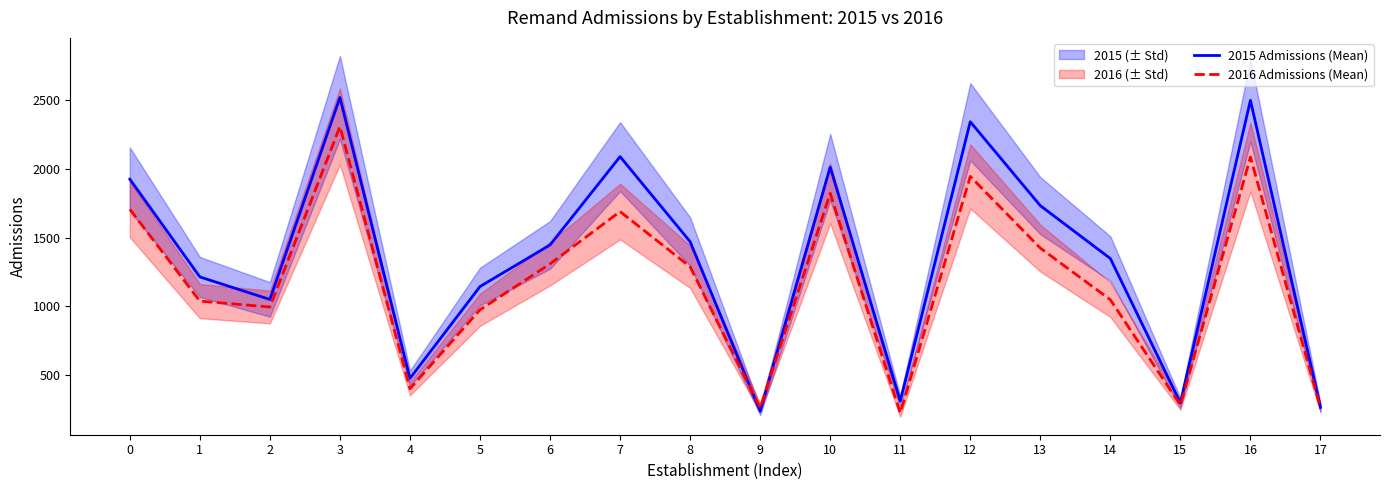

What is the sum of all 2016 Admissions (Mean) values?

21063